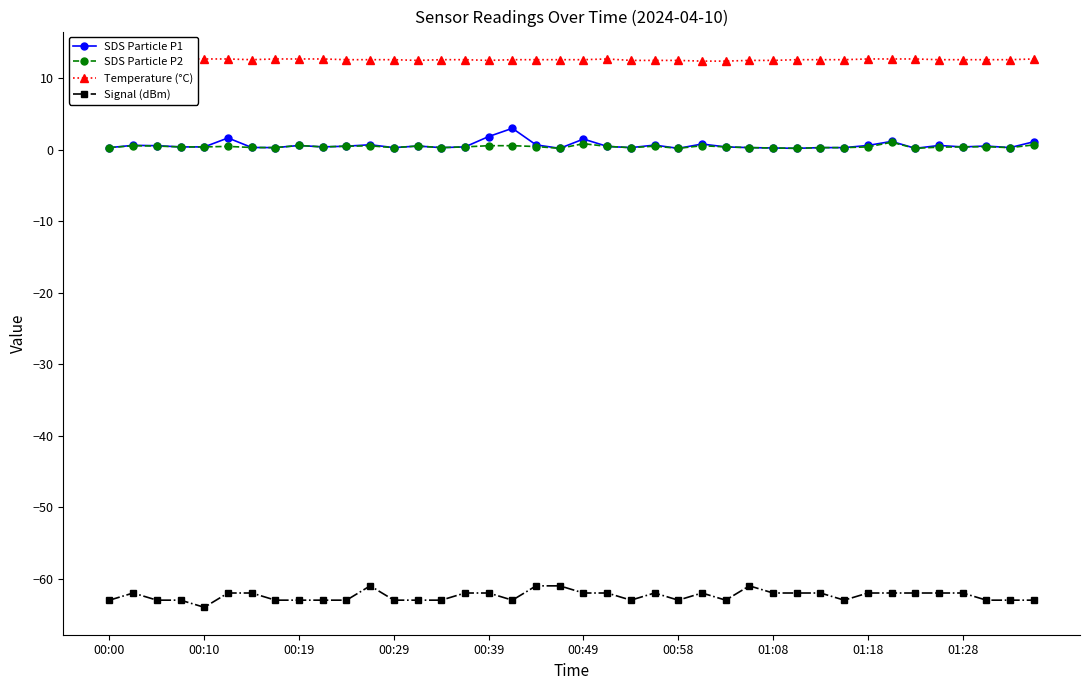

Is the value of Signal (dBm) at 00:10 greater than the value of SDS Particle P1 at 00:29?

No